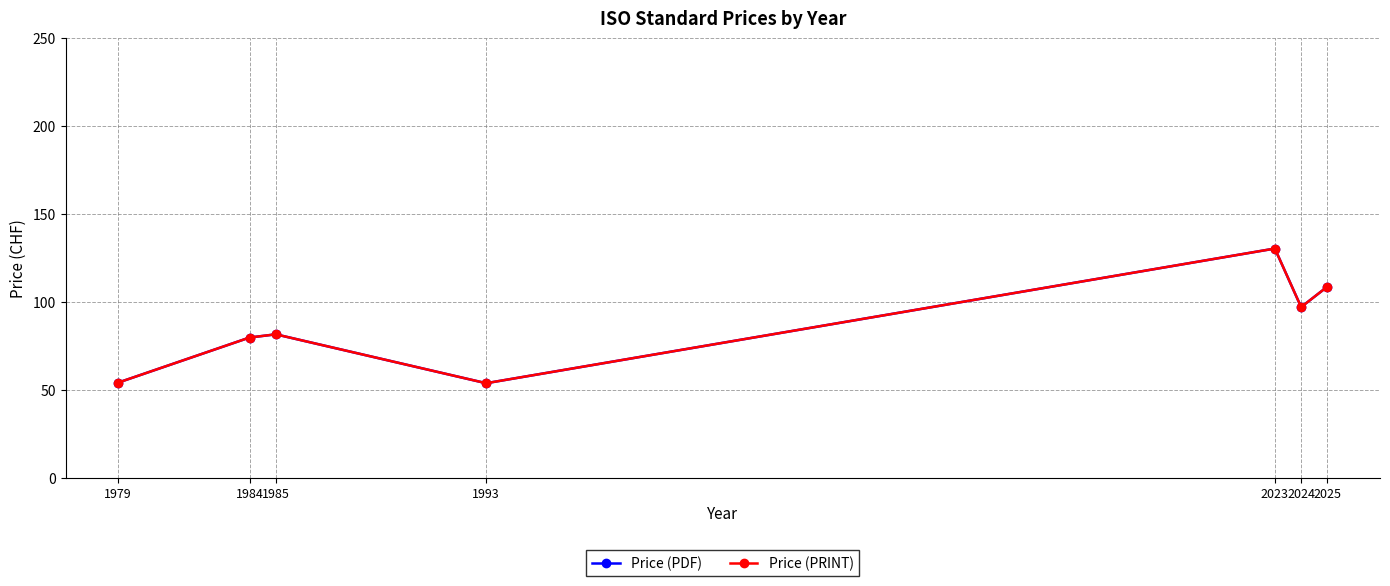

Reading right to left, extract all data points from this chart.

Price (PDF): 108.7	97.0	130.3	53.7	81.5	79.7	54.0
Price (PRINT): 108.7	97.0	130.3	53.7	81.5	79.7	54.0